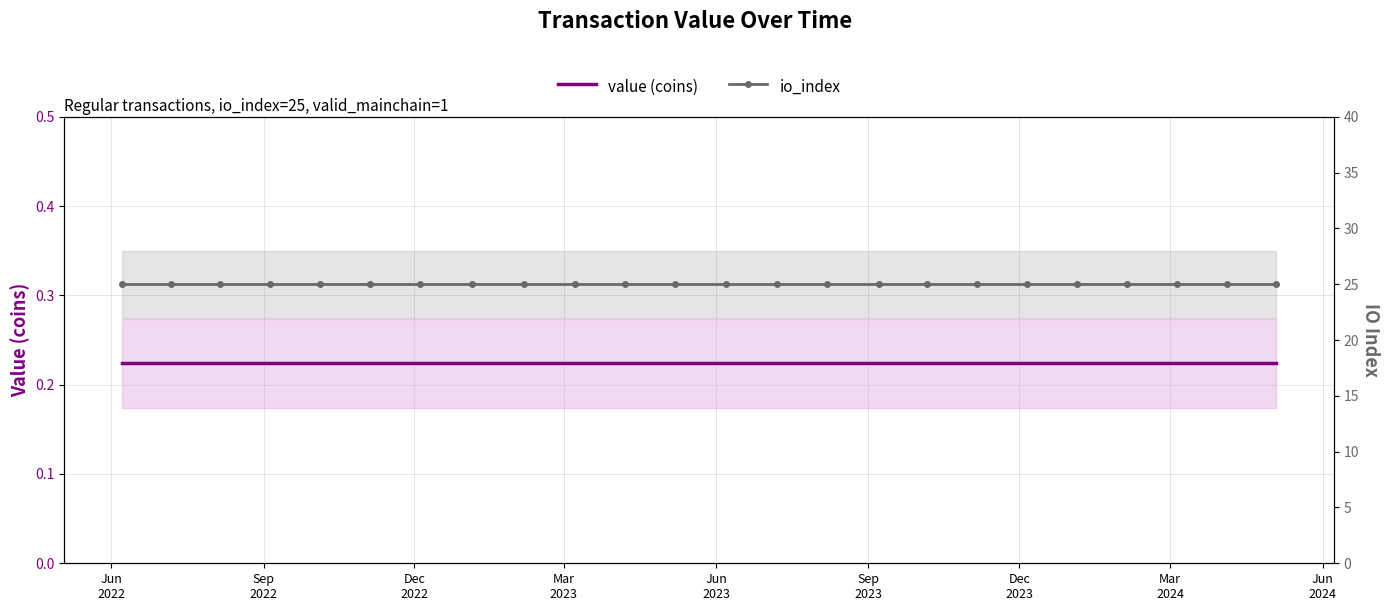

True or false: io_index has a value of 16.3 at 18.

False